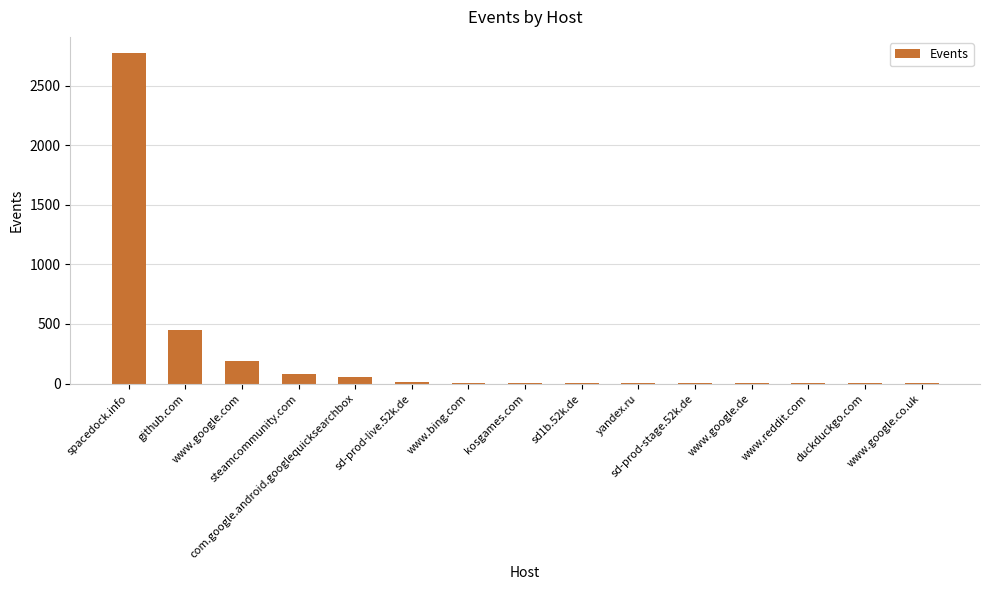

What is the sum of all values?

3580